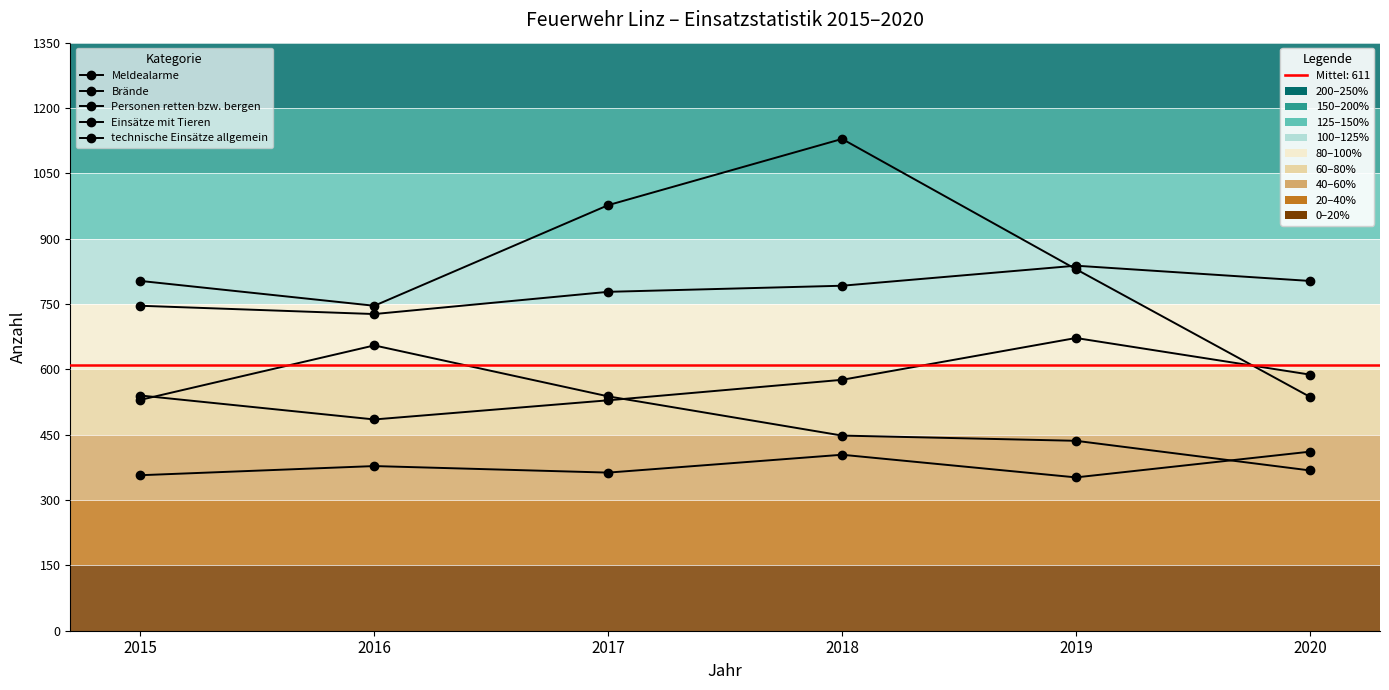

At which label is technische Einsätze allgemein closest to 511?

2015